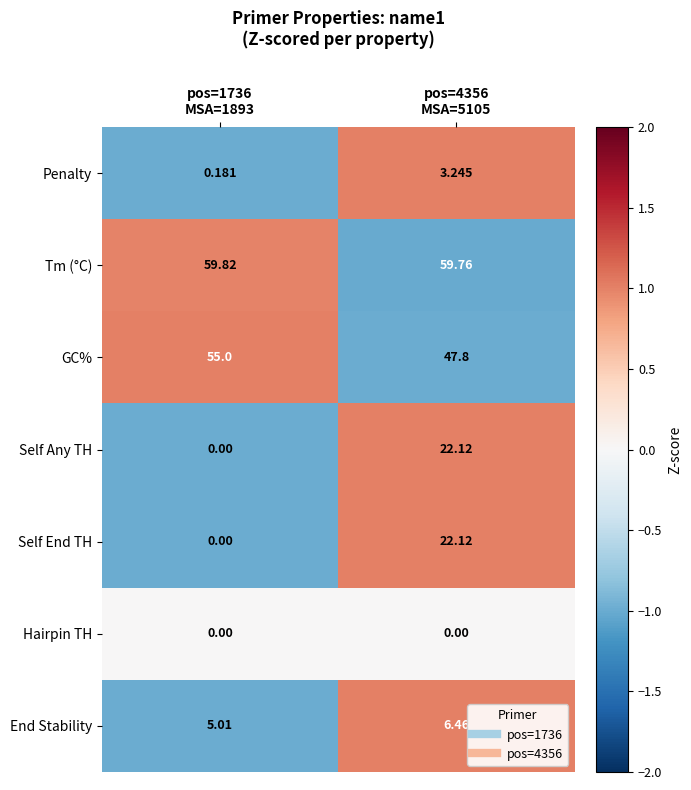

How many categories are shown in the chart?

2